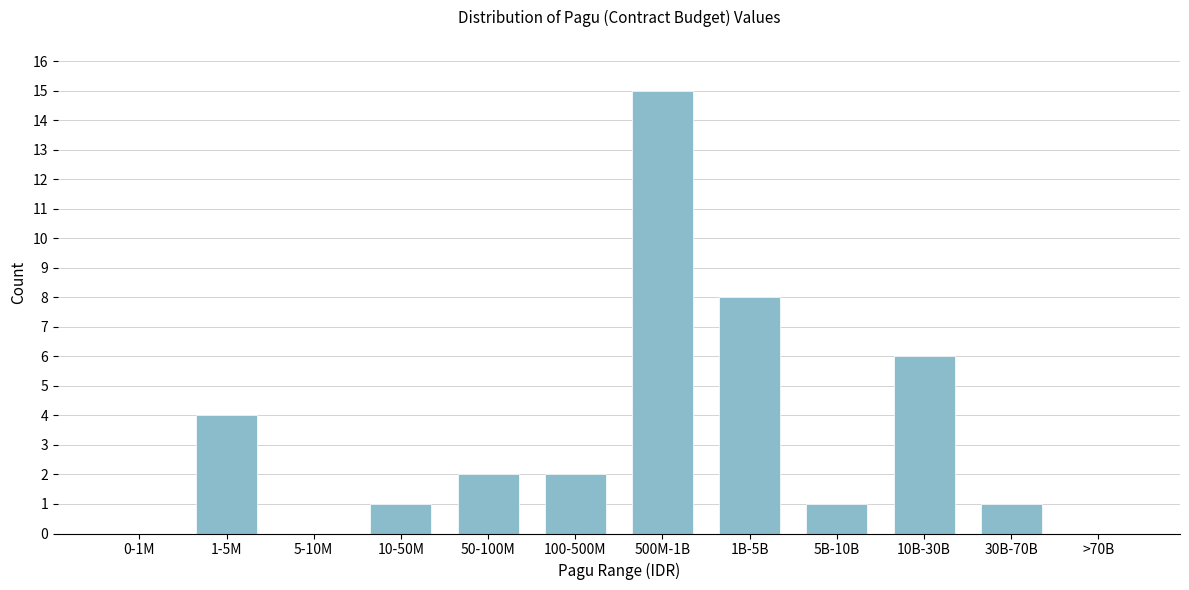

Reading right to left, extract all data points from this chart.

>70B=0	30B-70B=1	10B-30B=6	5B-10B=1	1B-5B=8	500M-1B=15	100-500M=2	50-100M=2	10-50M=1	5-10M=0	1-5M=4	0-1M=0